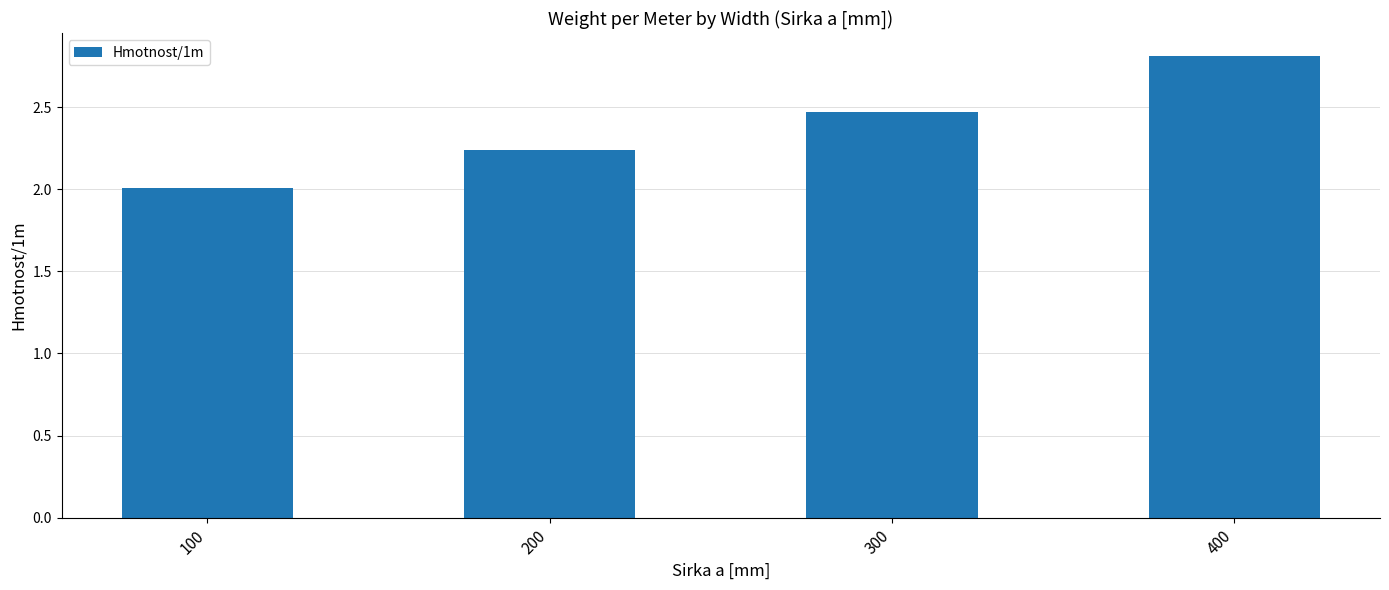

How many categories are shown in the chart?

4